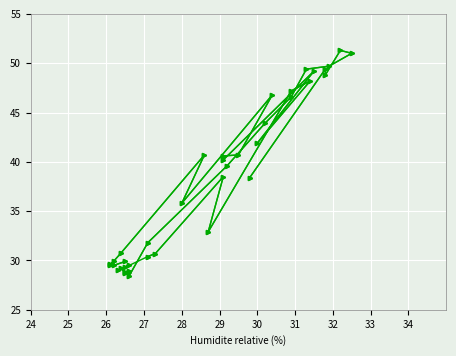

How many lines are shown in the chart?

1